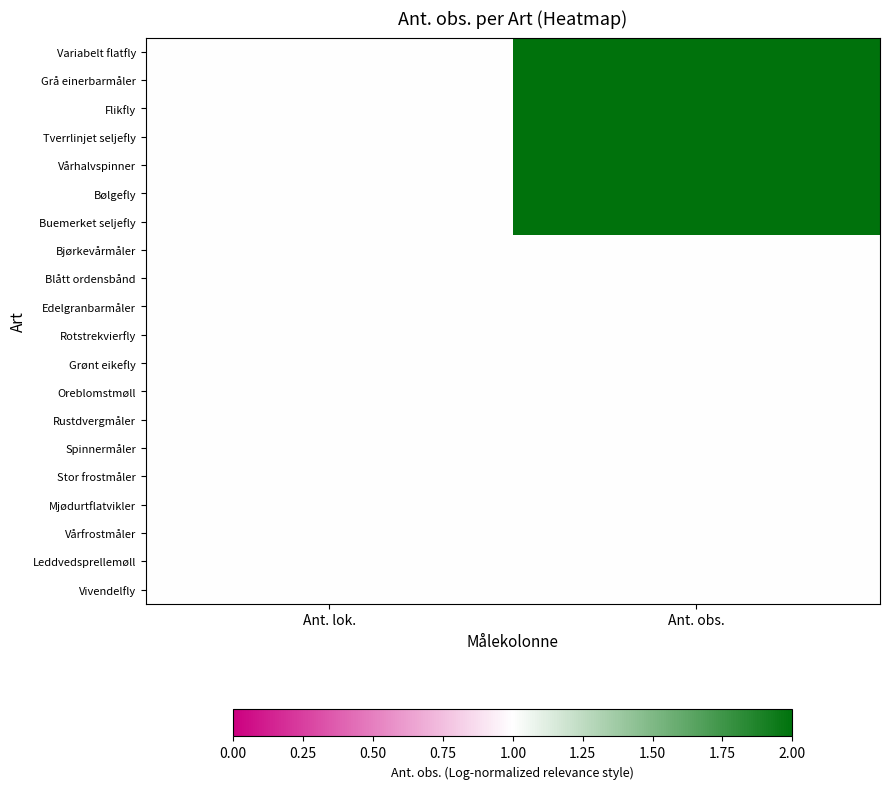

Which has a higher value, Ant. obs. or Ant. lok.?

Ant. obs.